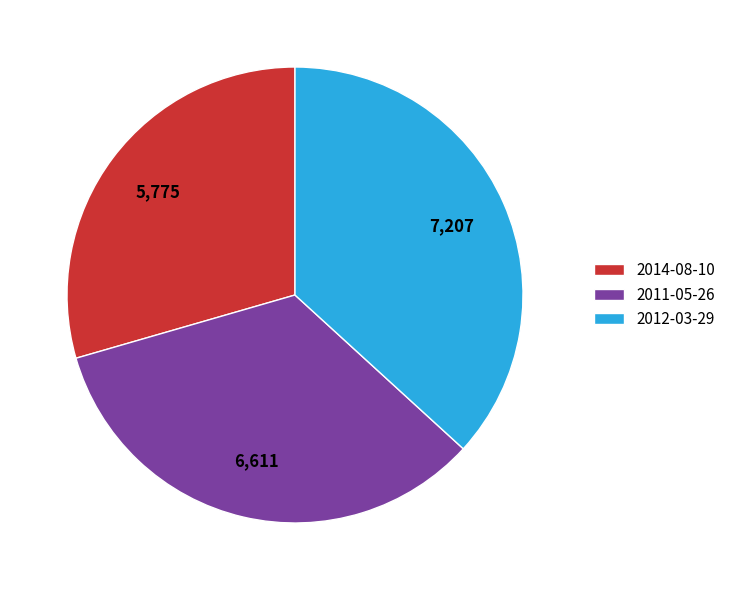

Is the sum of 2012-03-29 and 2014-08-10 greater than half?

Yes